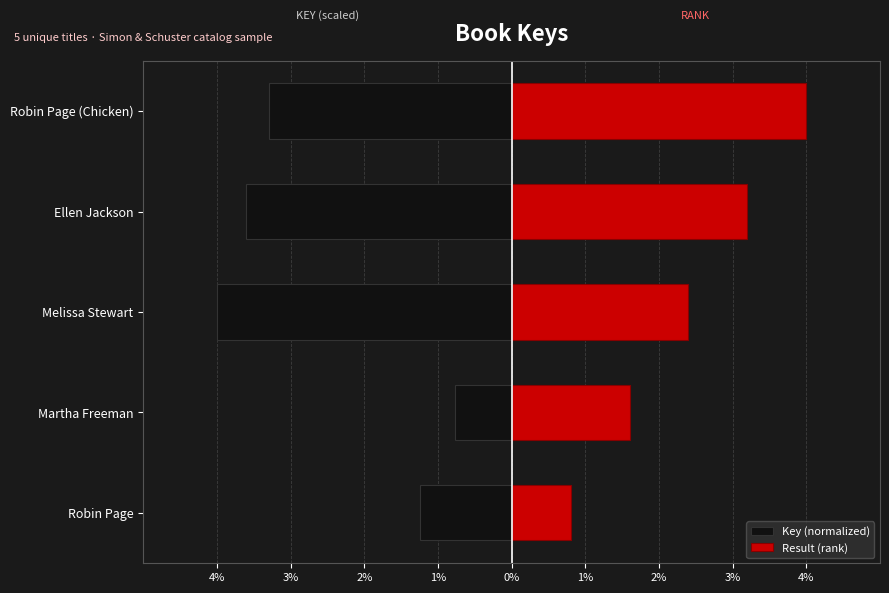

What is the total value across all series at Martha Freeman?

0.8